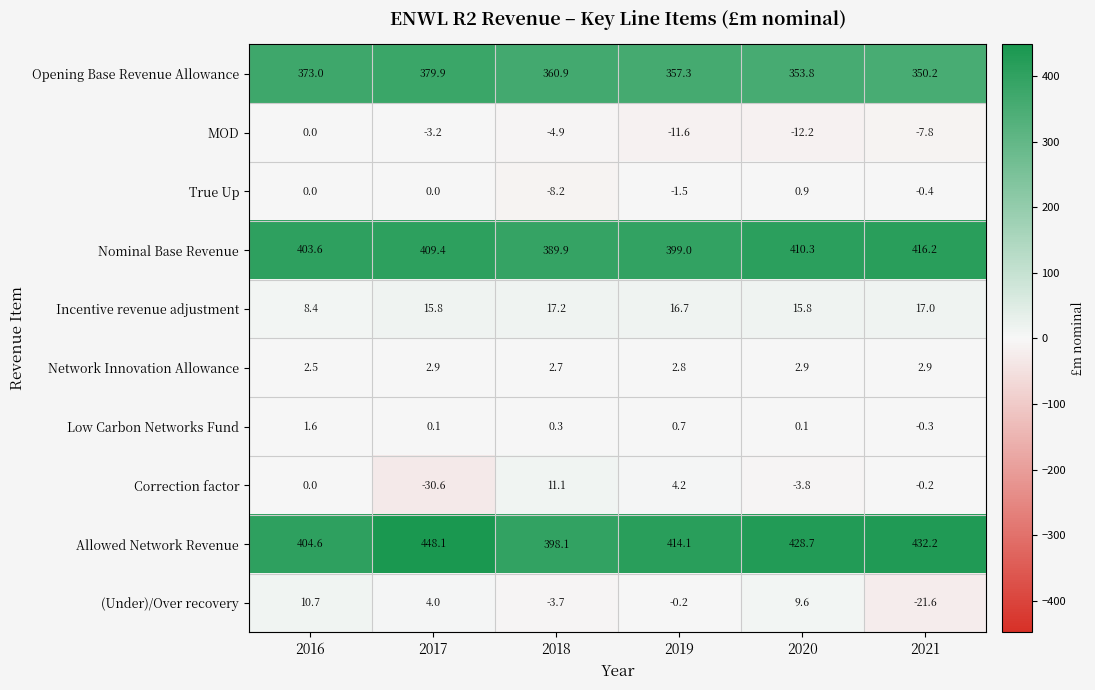

What is the difference between the Incentive revenue adjustment values at 2019 and 2021?

0.3